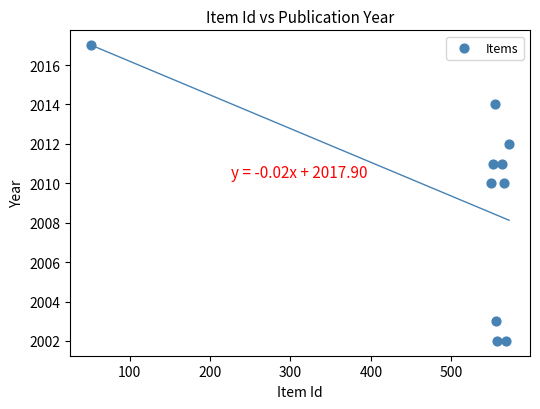

What is the average X value?

509